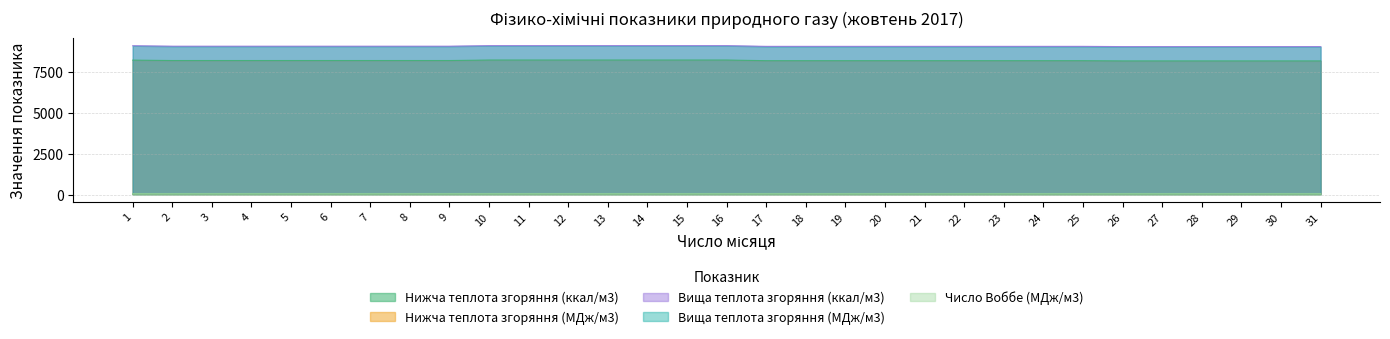

Which series has the largest total across all categories?

Вища теплота згоряння (ккал/м3)